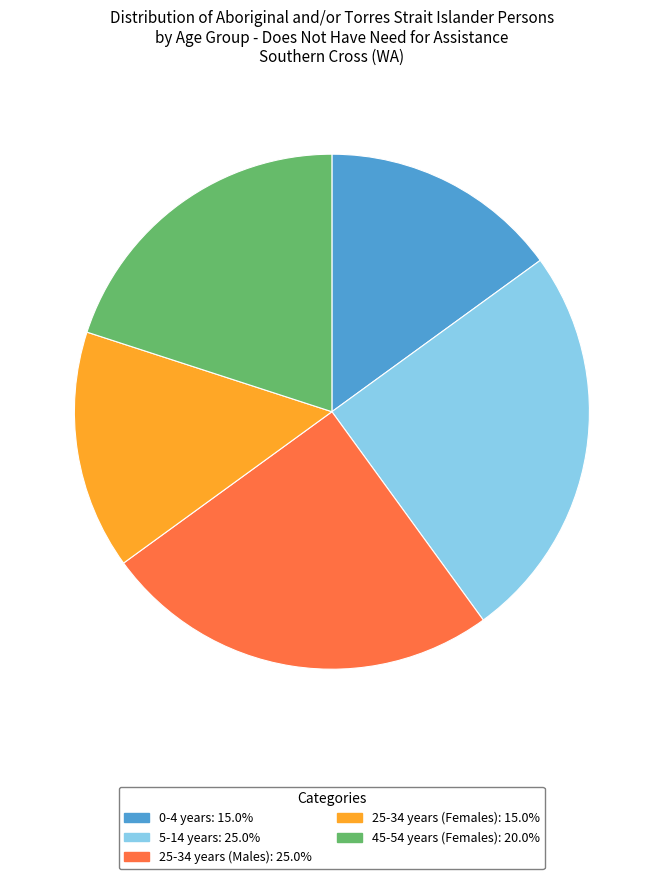

What is the ratio of the value at 0-4 years to the value at 5-14 years?

0.6